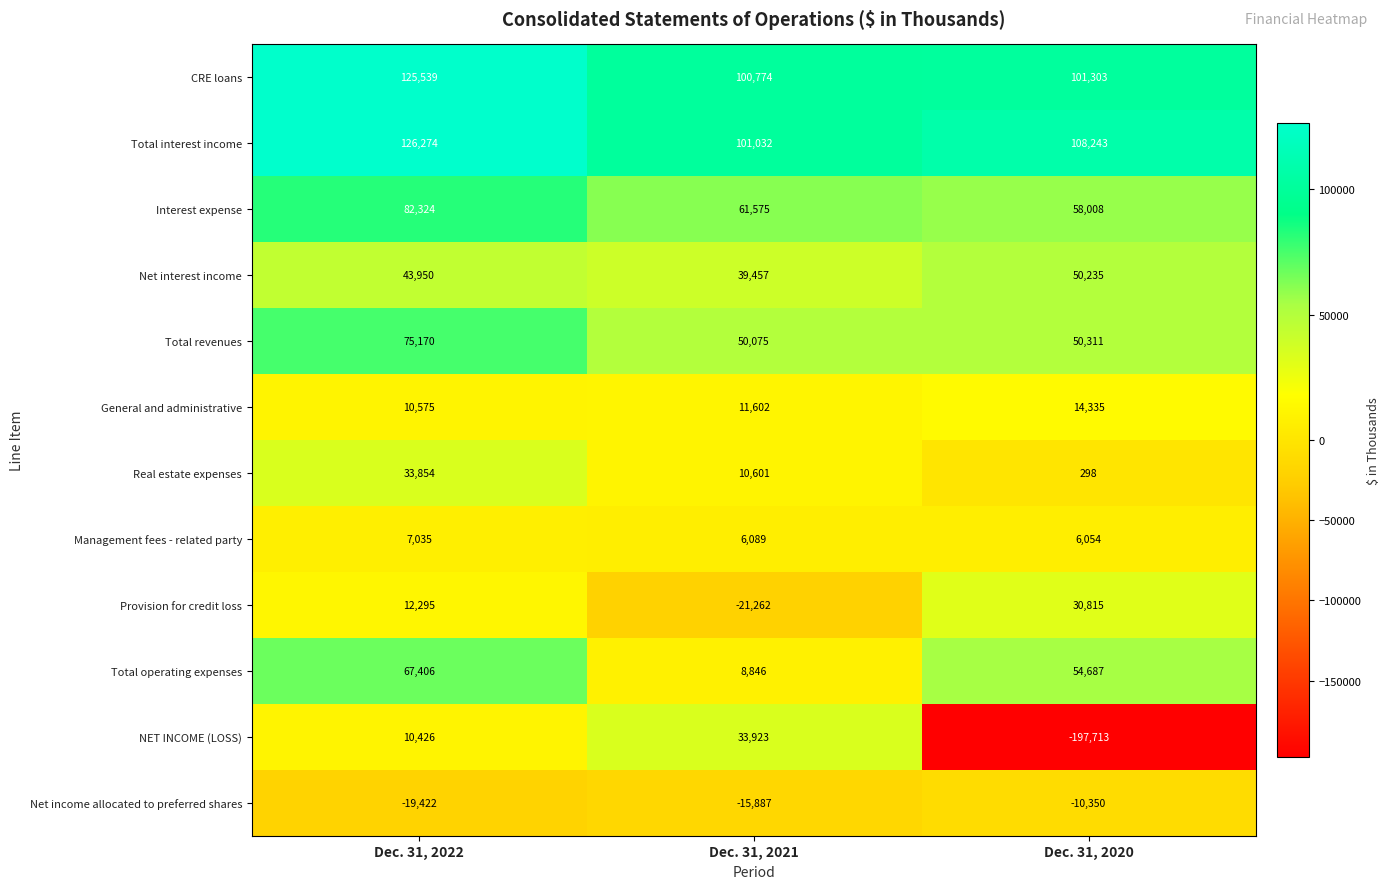

What is the difference between the maximum and minimum values in the Interest expense series?

24316